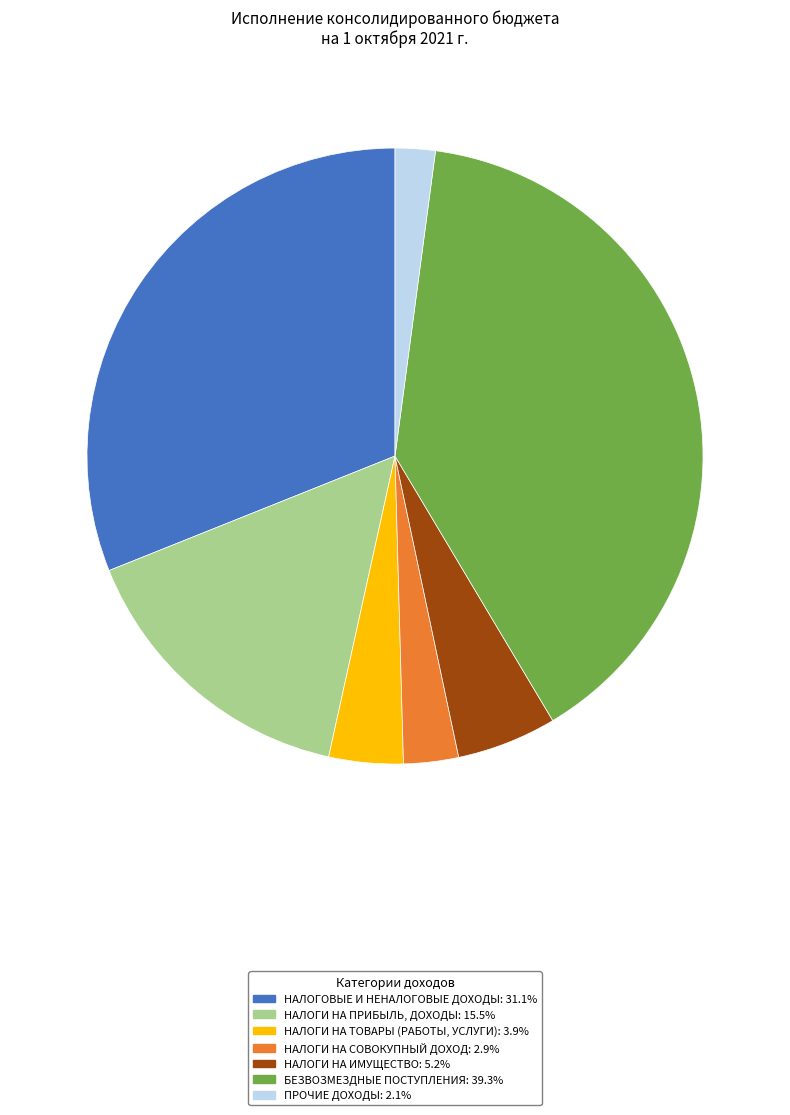

Is there any slice that represents more than half of the pie?

No